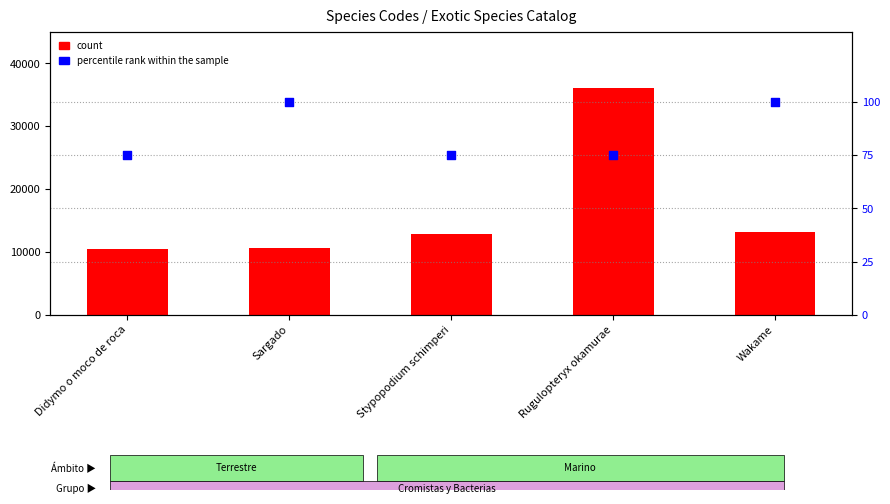

What is the total value across all series at Didymo o moco de roca?

10586